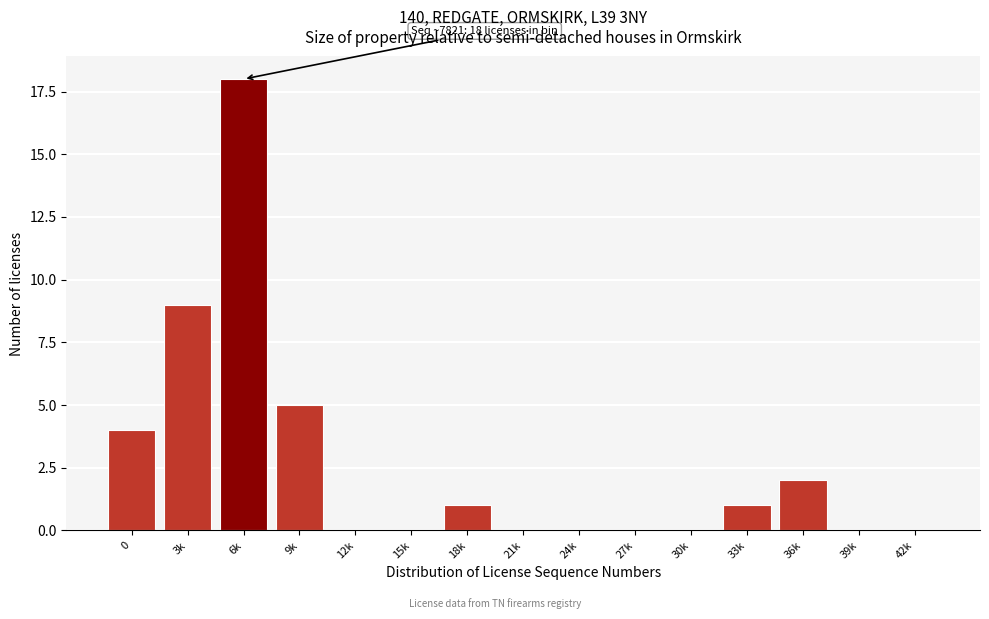

Reading left to right, extract all data points from this chart.

0=4	3k=9	6k=18	9k=5	12k=0	15k=0	18k=1	21k=0	24k=0	27k=0	30k=0	33k=1	36k=2	39k=0	42k=0